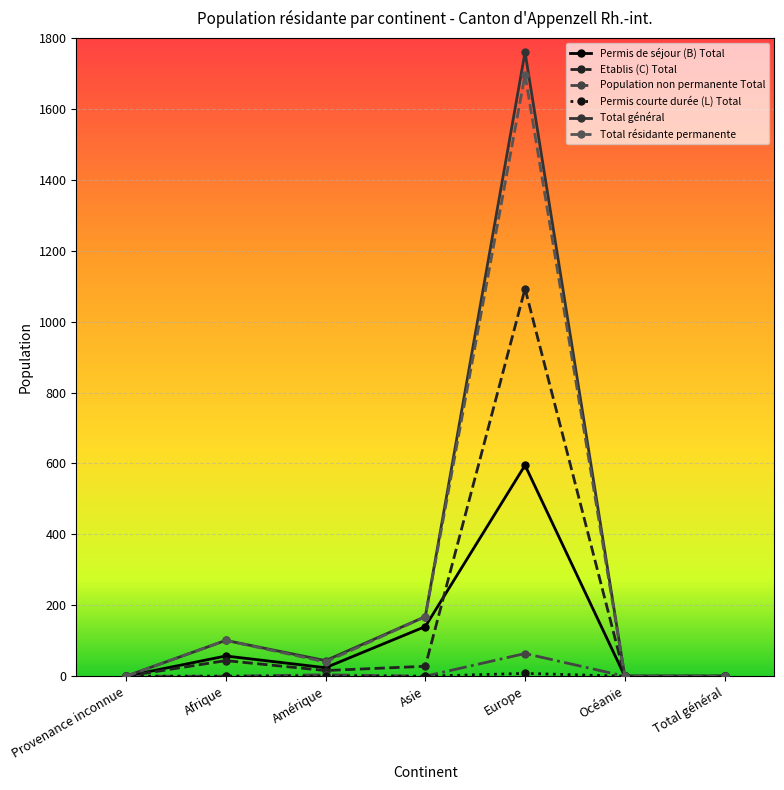

In Population non permanente Total, how many points are higher than both neighbors (excluding endpoints)?

2